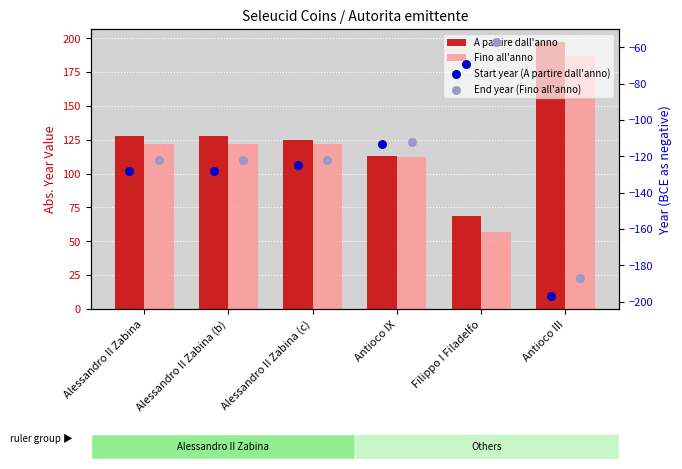

Is the value of A partire dall'anno at Antioco IX greater than the value of Fino all'anno at Antioco III?

No